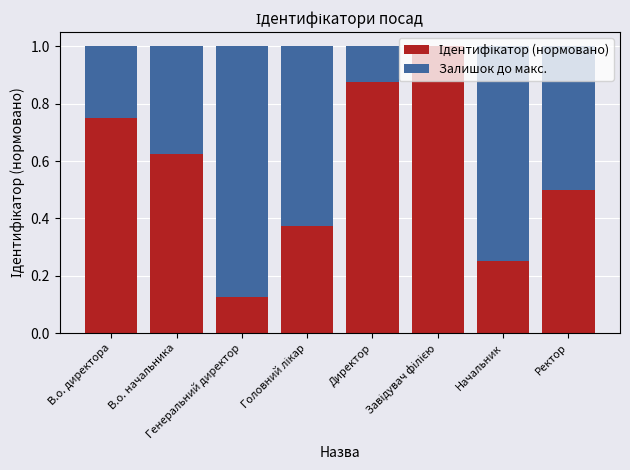

What is the label of the 1st bar from the right?

Ректор